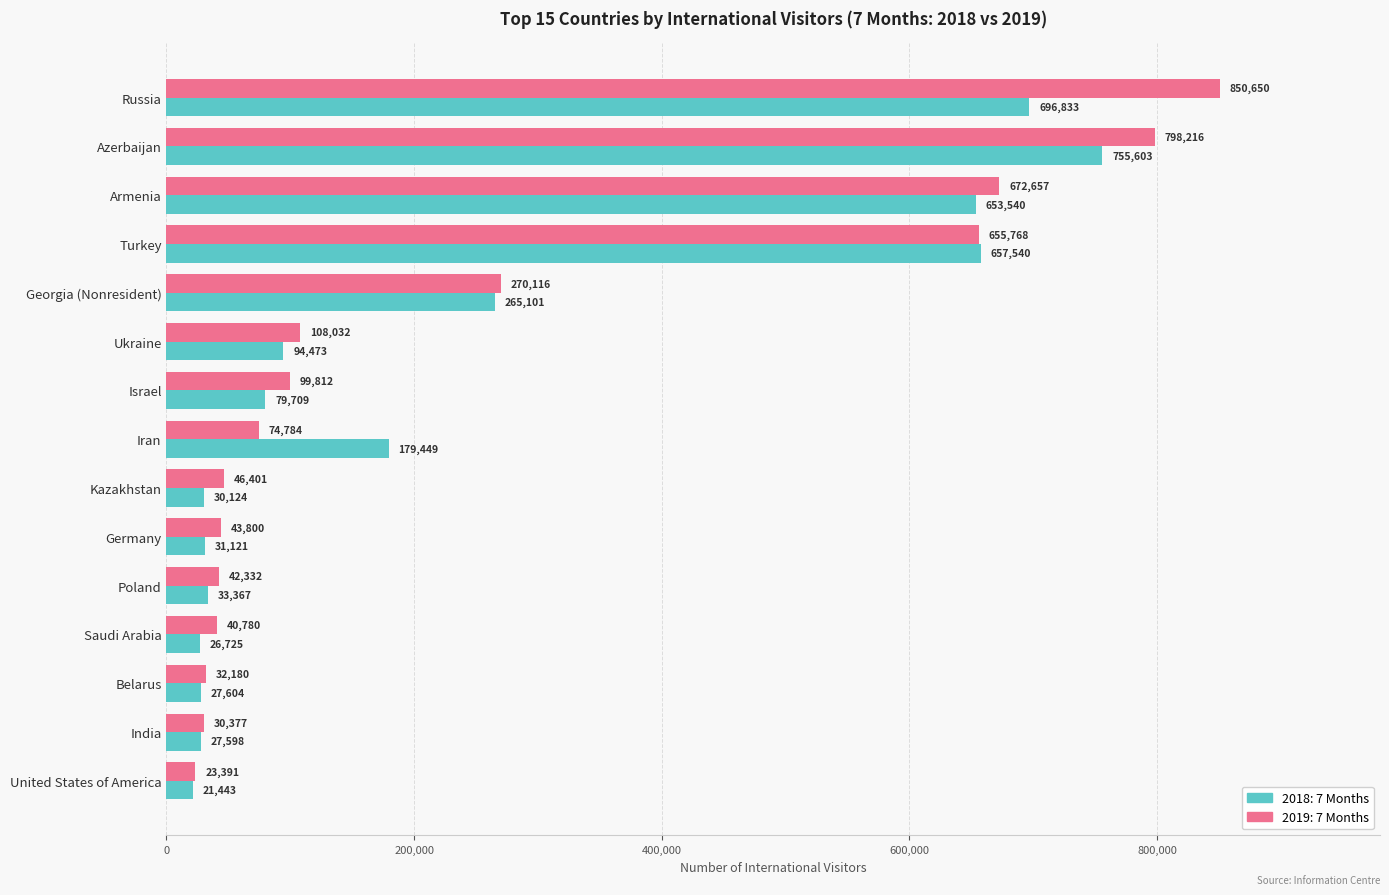

At which label is 2018: 7 Months closest to 388523?

Georgia (Nonresident)